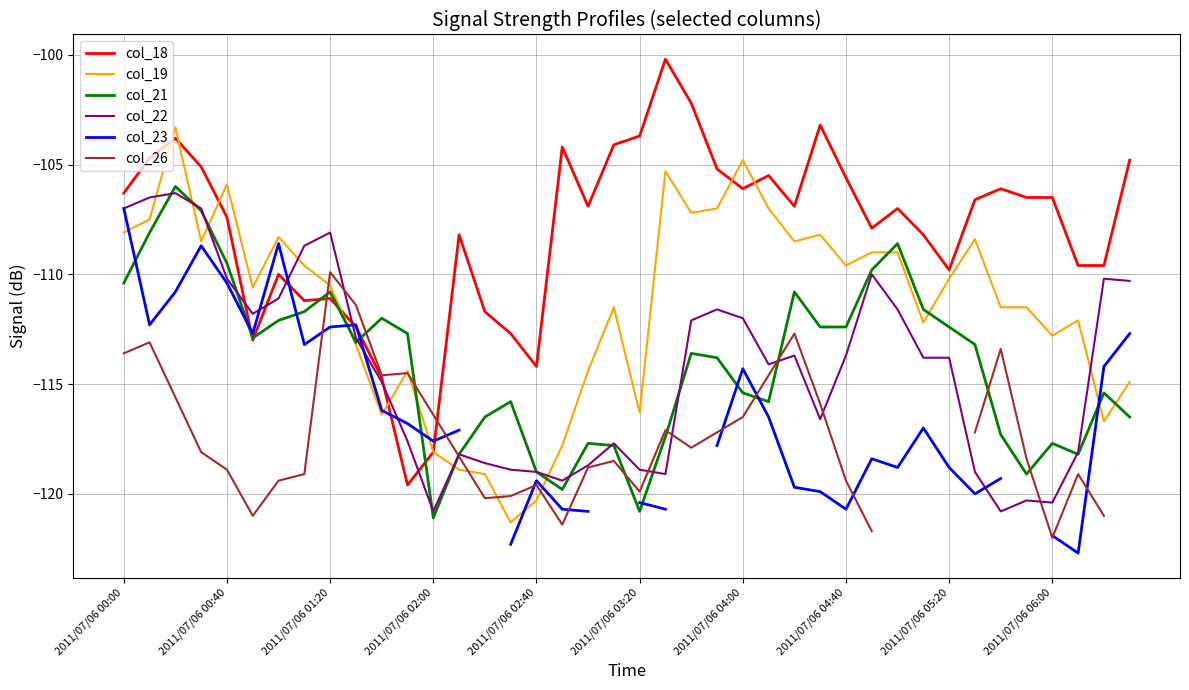

Which series has the largest total across all categories?

col_18